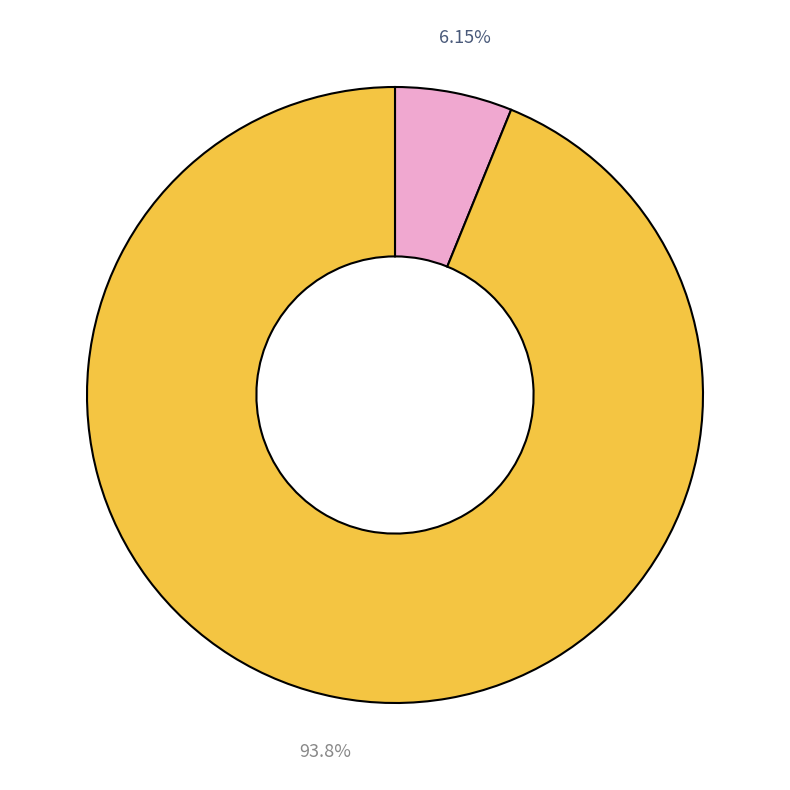

Is there any slice that represents more than half of the pie?

Yes